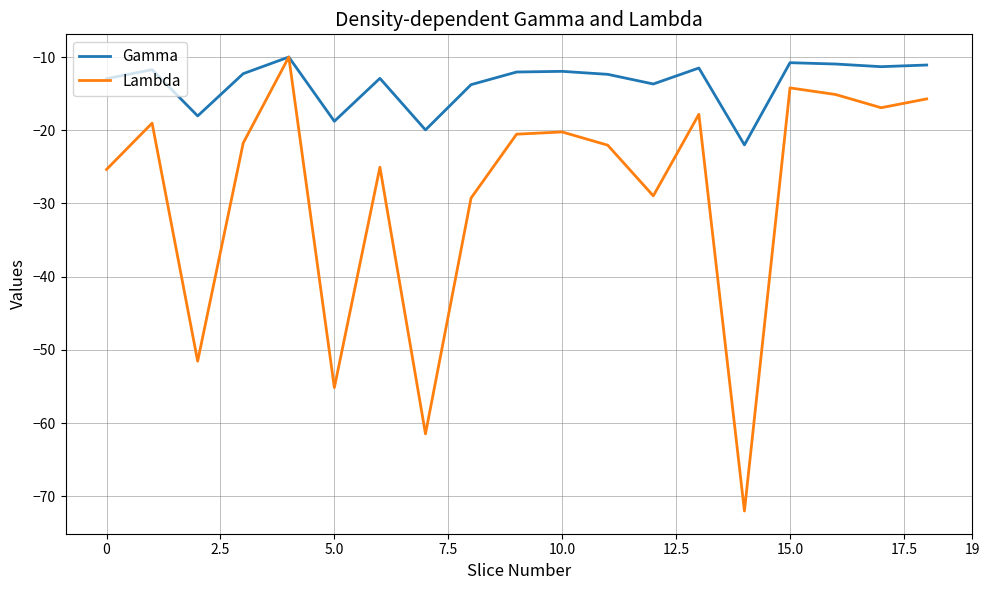

What is the smallest value displayed?

-72.0